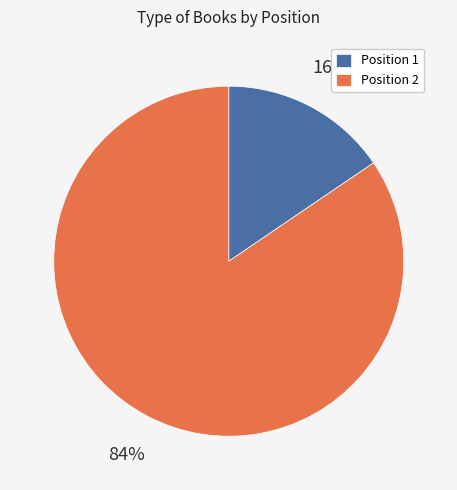

To the nearest percent, what portion does Position 1 represent?

16%